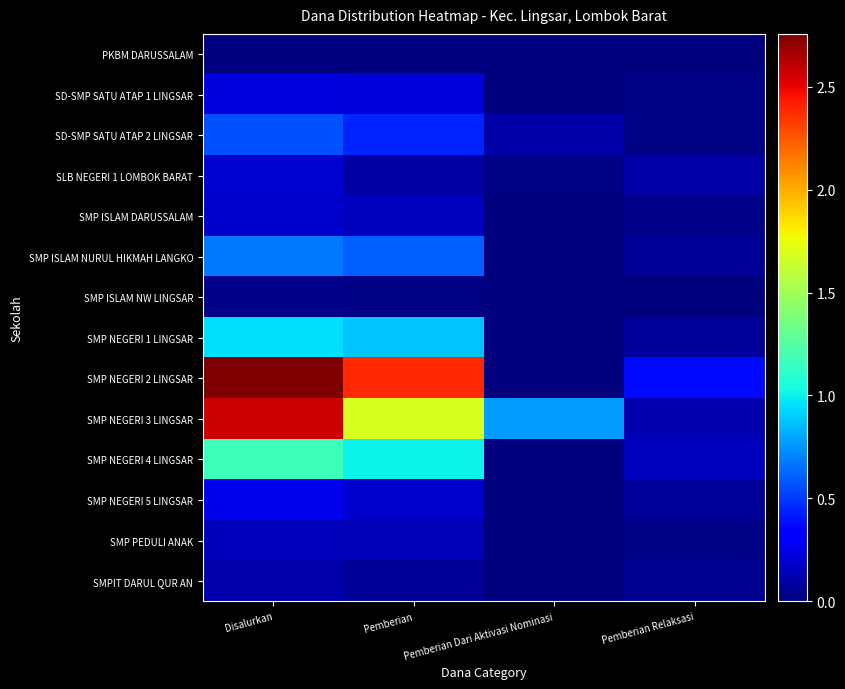

At Disalurkan, list the series in order from smallest to largest.

PKBM DARUSSALAM, SMP ISLAM NW LINGSAR, SMPIT DARUL QUR AN, SMP PEDULI ANAK, SMP ISLAM DARUSSALAM, SLB NEGERI 1 LOMBOK BARAT, SD-SMP SATU ATAP 1 LINGSAR, SMP NEGERI 5 LINGSAR, SD-SMP SATU ATAP 2 LINGSAR, SMP ISLAM NURUL HIKMAH LANGKO, SMP NEGERI 1 LINGSAR, SMP NEGERI 4 LINGSAR, SMP NEGERI 3 LINGSAR, SMP NEGERI 2 LINGSAR